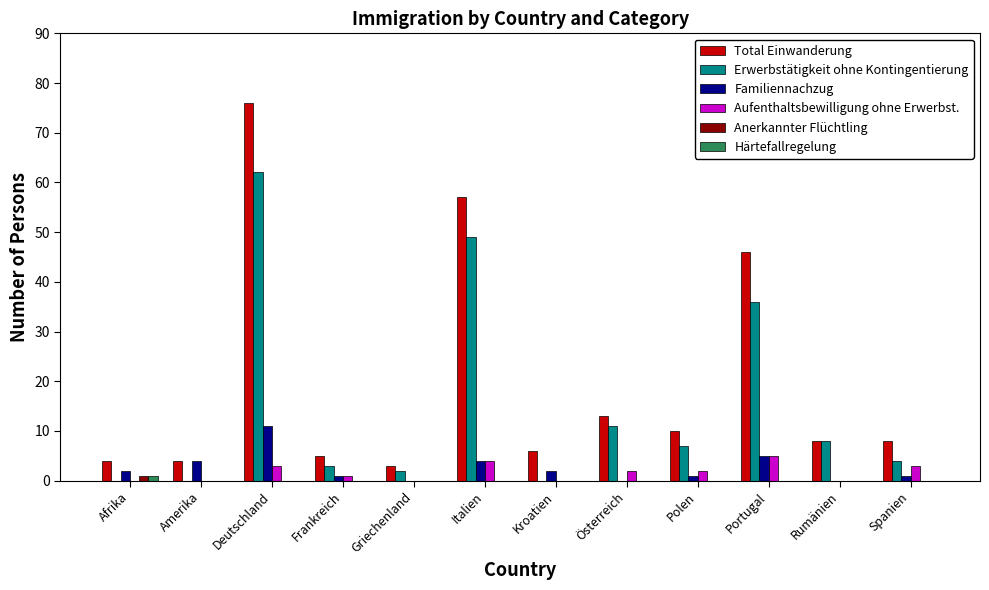

Reading right to left, transcribe all the data shown in this chart.

Total Einwanderung: Spanien=8	Rumänien=8	Portugal=46	Polen=10	Österreich=13	Kroatien=6	Italien=57	Griechenland=3	Frankreich=5	Deutschland=76	Amerika=4	Afrika=4
Erwerbstätigkeit ohne Kontingentierung: Spanien=4	Rumänien=8	Portugal=36	Polen=7	Österreich=11	Kroatien=0	Italien=49	Griechenland=2	Frankreich=3	Deutschland=62	Amerika=0	Afrika=0
Familiennachzug: Spanien=1	Rumänien=0	Portugal=5	Polen=1	Österreich=0	Kroatien=2	Italien=4	Griechenland=0	Frankreich=1	Deutschland=11	Amerika=4	Afrika=2
Aufenthaltsbewilligung ohne Erwerbst.: Spanien=3	Rumänien=0	Portugal=5	Polen=2	Österreich=2	Kroatien=0	Italien=4	Griechenland=0	Frankreich=1	Deutschland=3	Amerika=0	Afrika=0
Anerkannter Flüchtling: Spanien=0	Rumänien=0	Portugal=0	Polen=0	Österreich=0	Kroatien=0	Italien=0	Griechenland=0	Frankreich=0	Deutschland=0	Amerika=0	Afrika=1
Härtefallregelung: Spanien=0	Rumänien=0	Portugal=0	Polen=0	Österreich=0	Kroatien=0	Italien=0	Griechenland=0	Frankreich=0	Deutschland=0	Amerika=0	Afrika=1